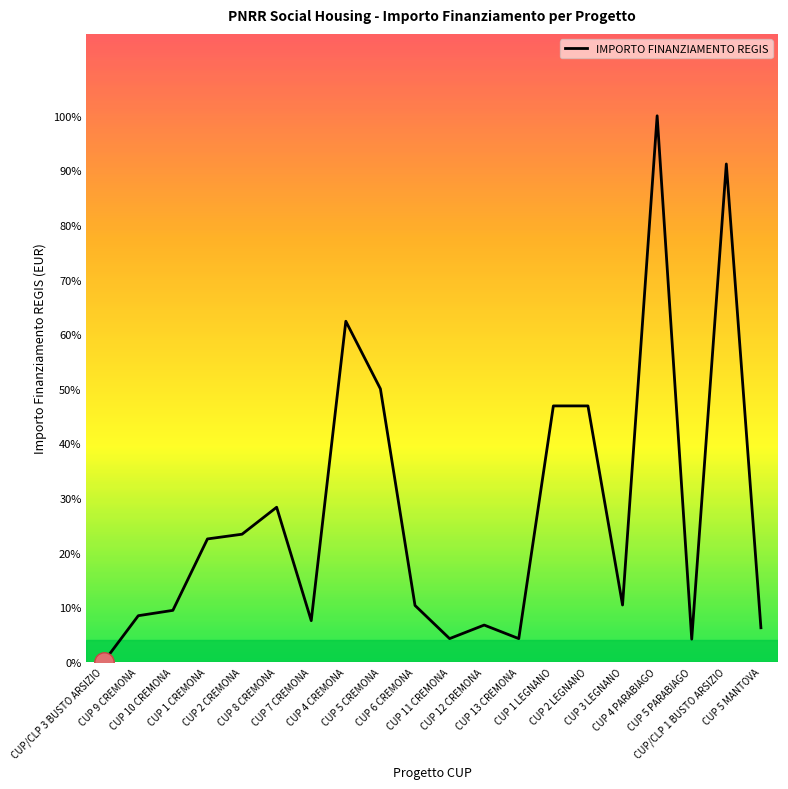

What is the greatest value displayed?

4800000.0